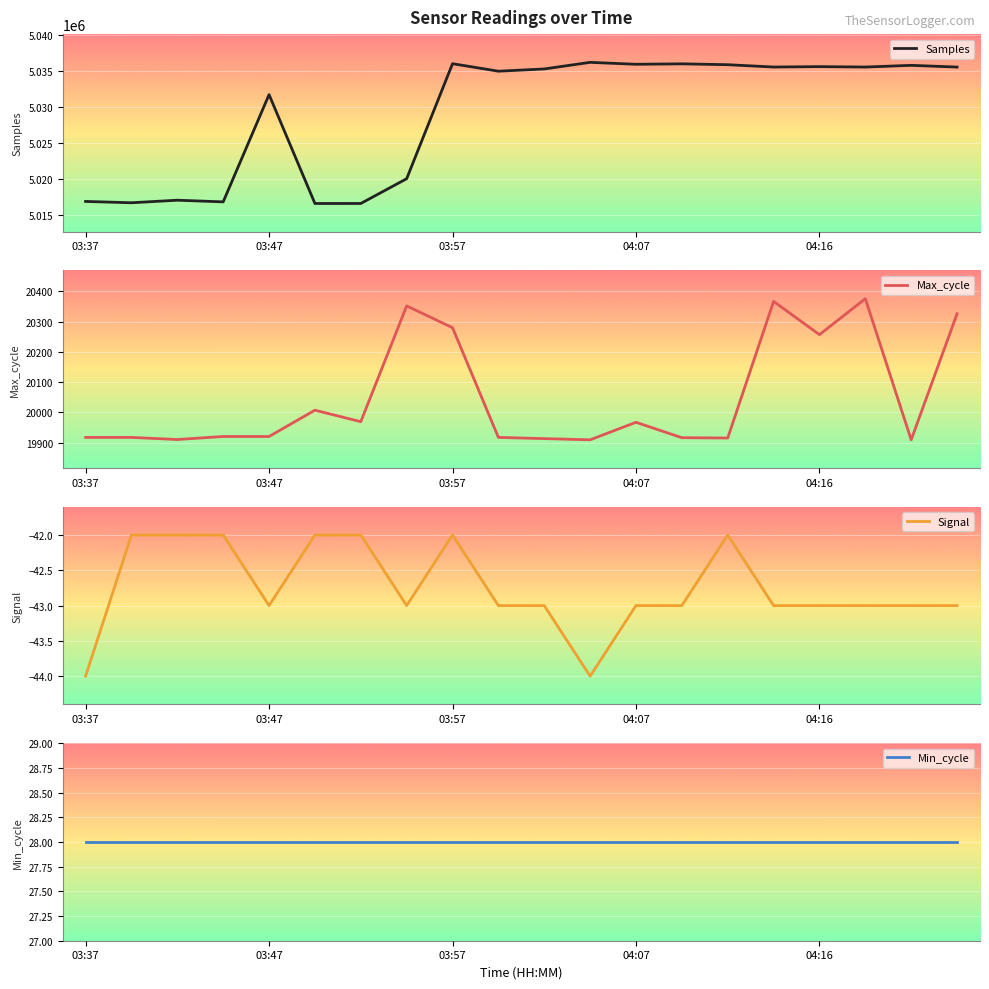

True or false: Max_cycle and Min_cycle intersect in this chart.

False